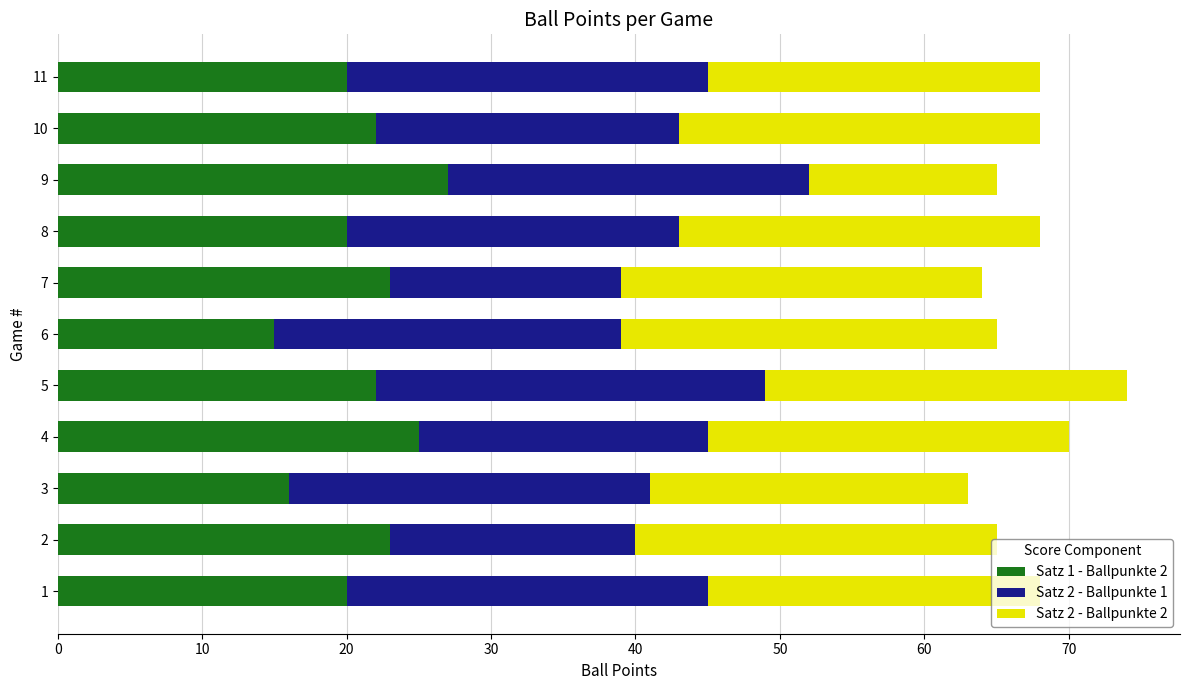

The Satz 1 - Ballpunkte 2 series shows 35 at 10. True or false?

False